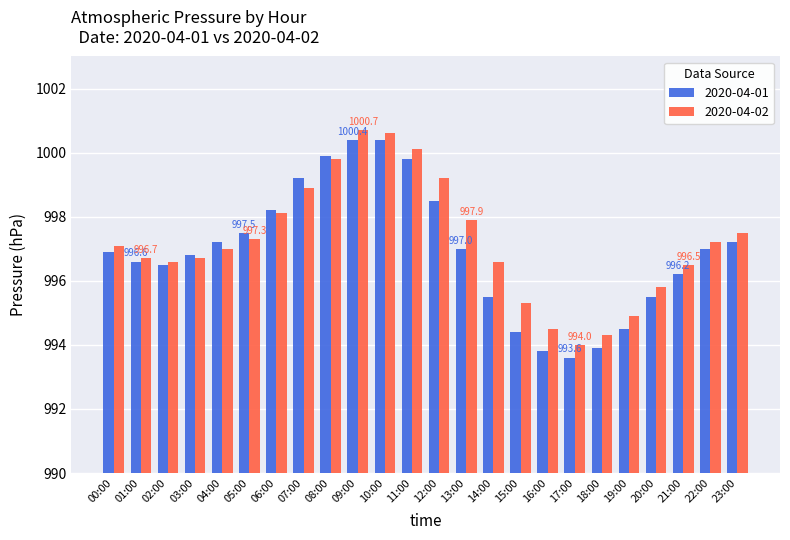

Count the number of categories in the chart.

24